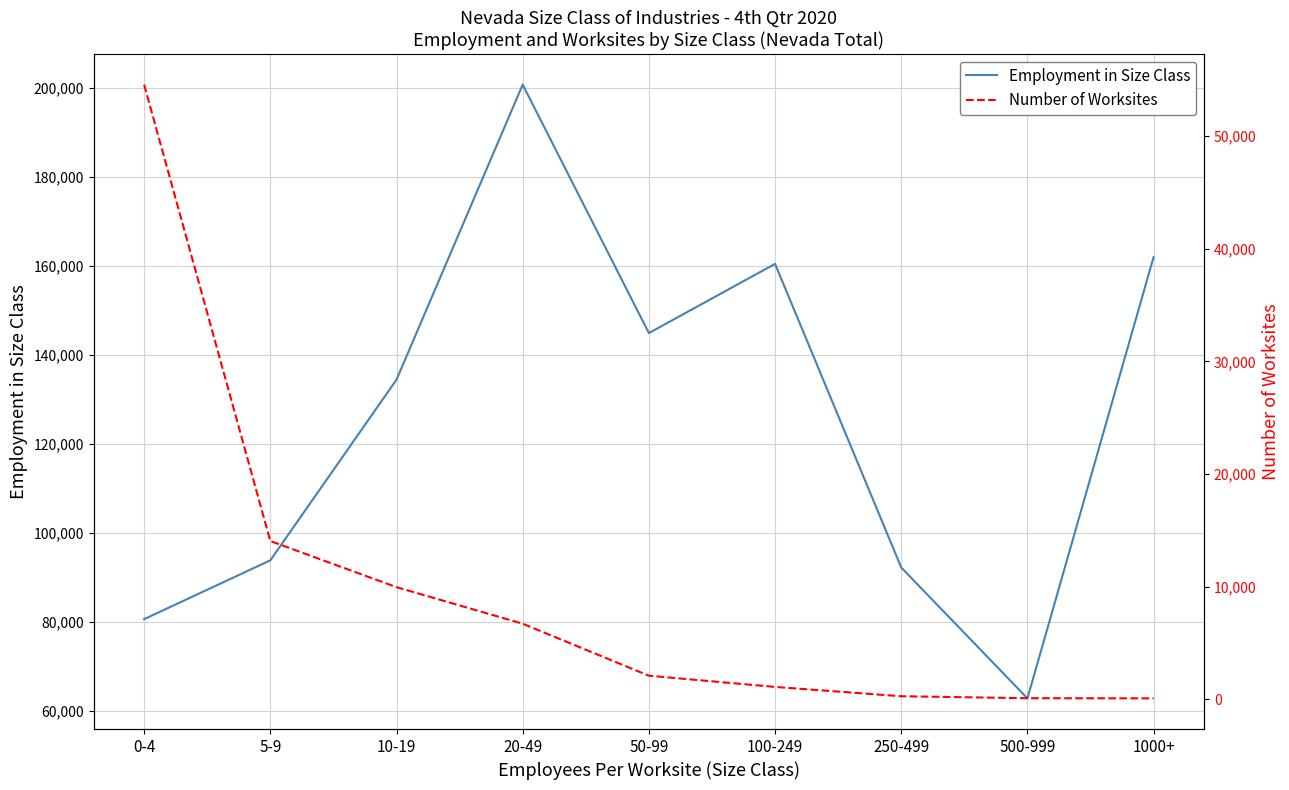

Does the chart have visible grid lines?

Yes